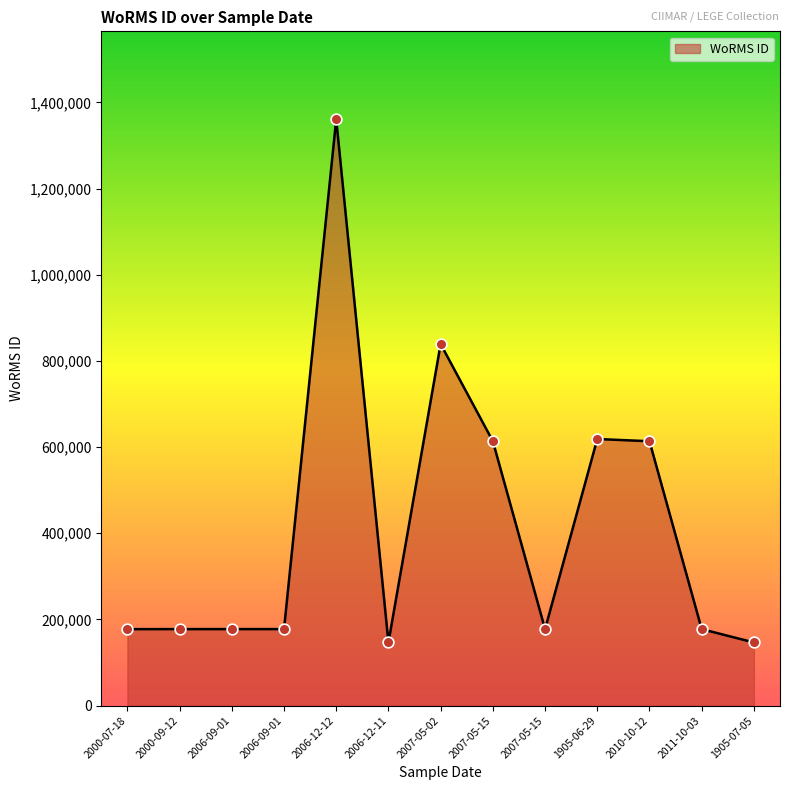

What is the ratio of the value at 2000-07-18 to the value at 2006-12-11?

1.2